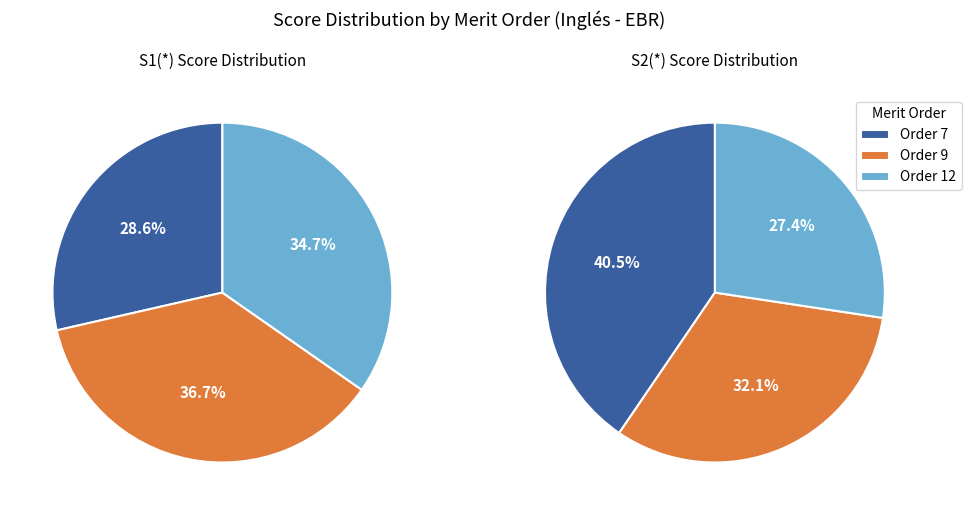

To the nearest percent, what is the average slice percentage?

33%